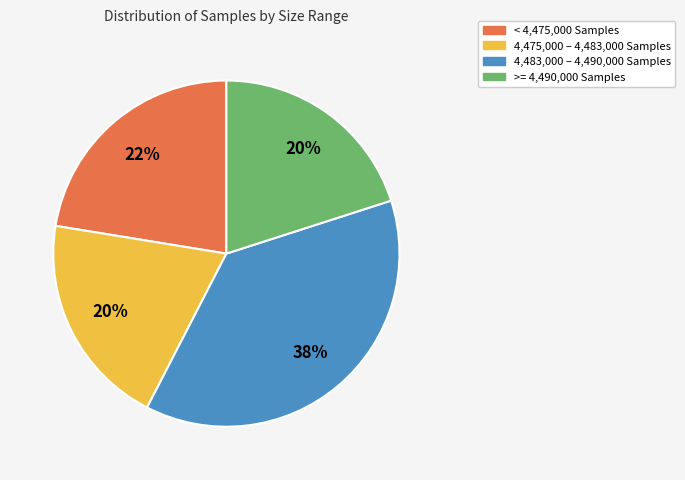

Is >= 4,490,000 Samples the majority of the pie?

No